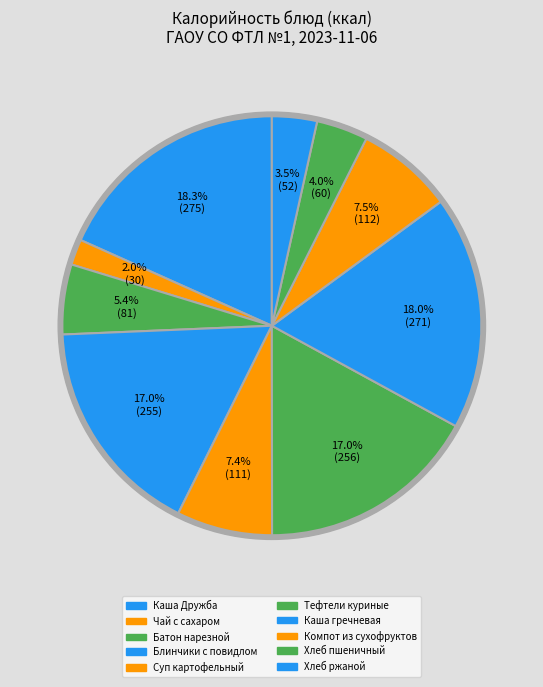

Is there a majority slice in this chart?

No